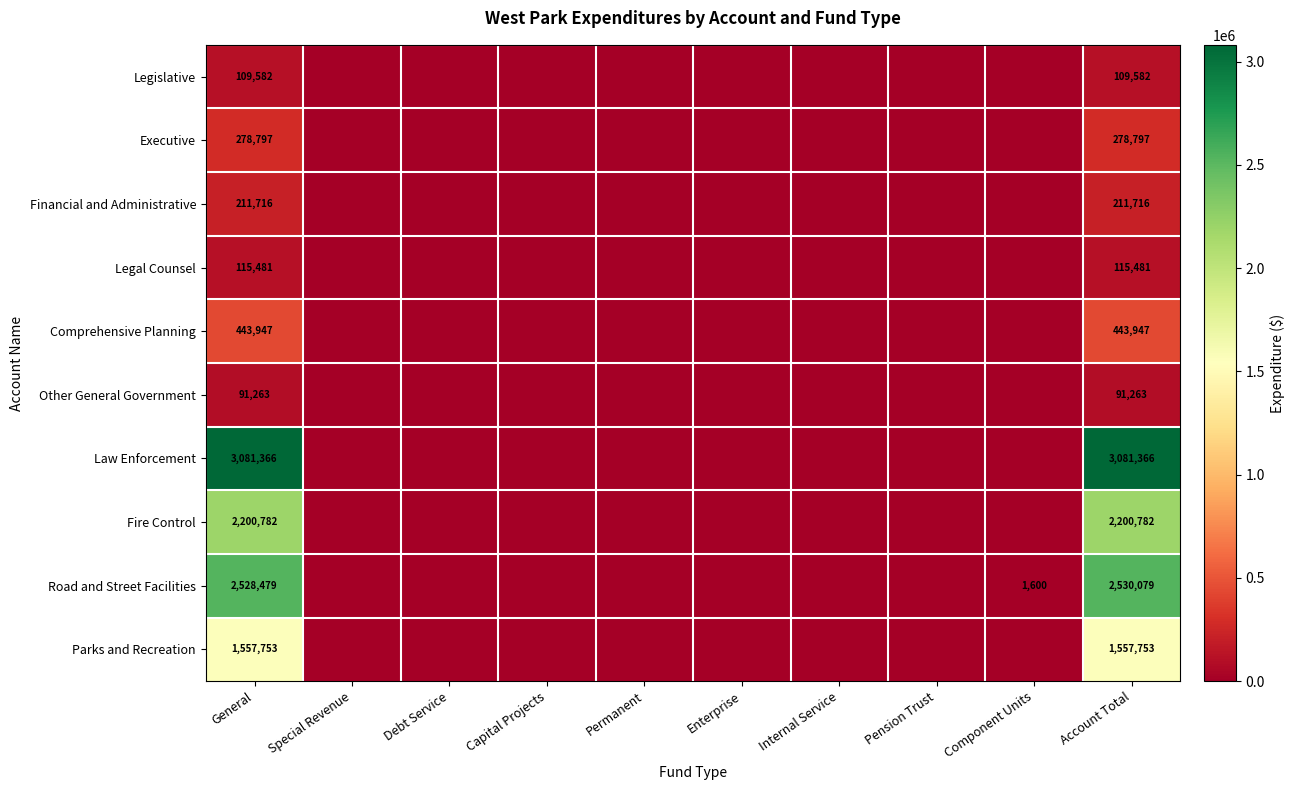

What is the difference between the highest and lowest values at General?

2990103